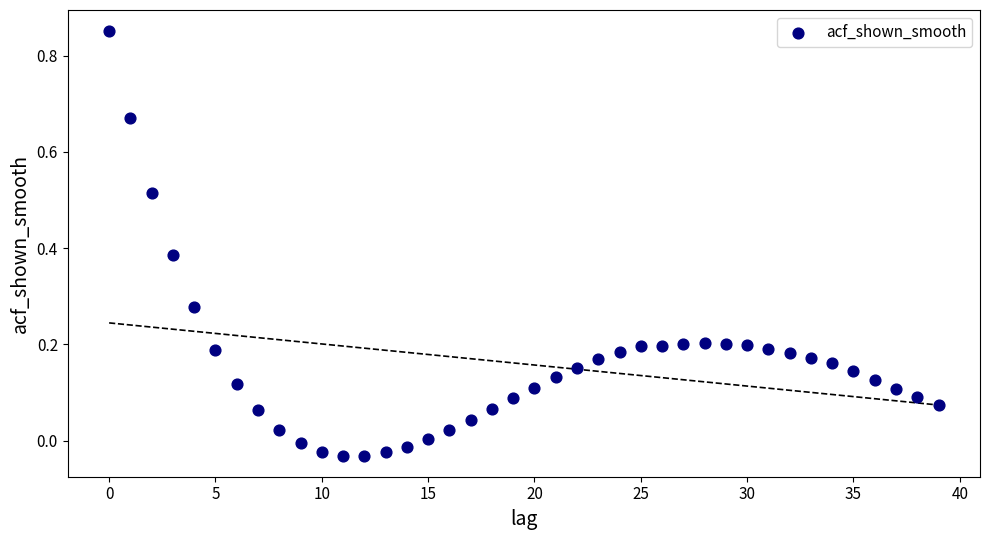

Count the number of points in this scatter plot.

40